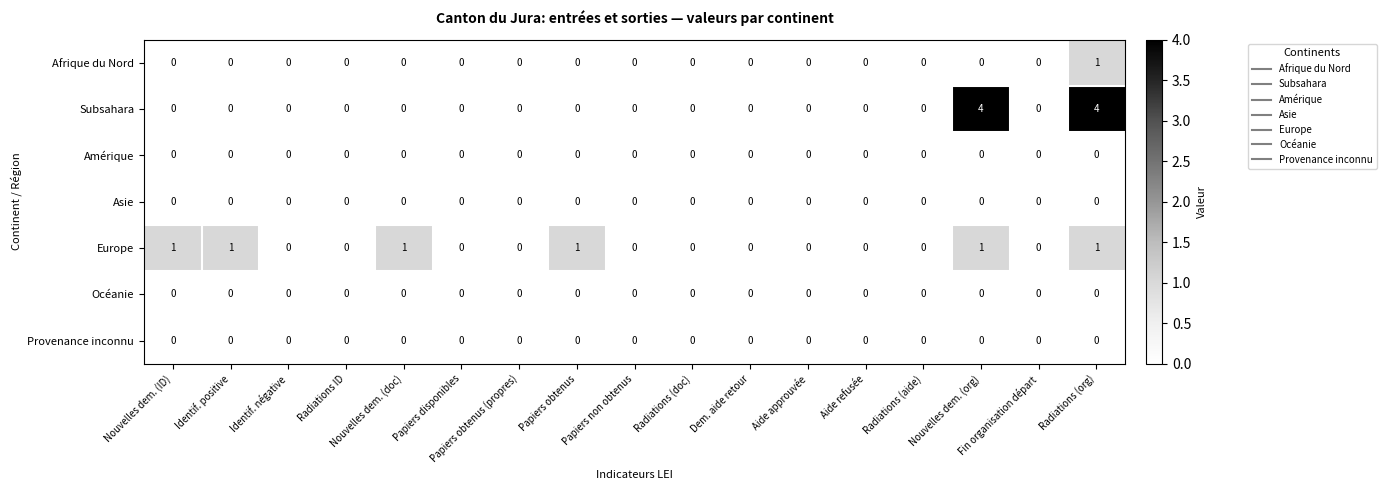

Which series changed the most between Papiers obtenus and Papiers non obtenus?

Europe